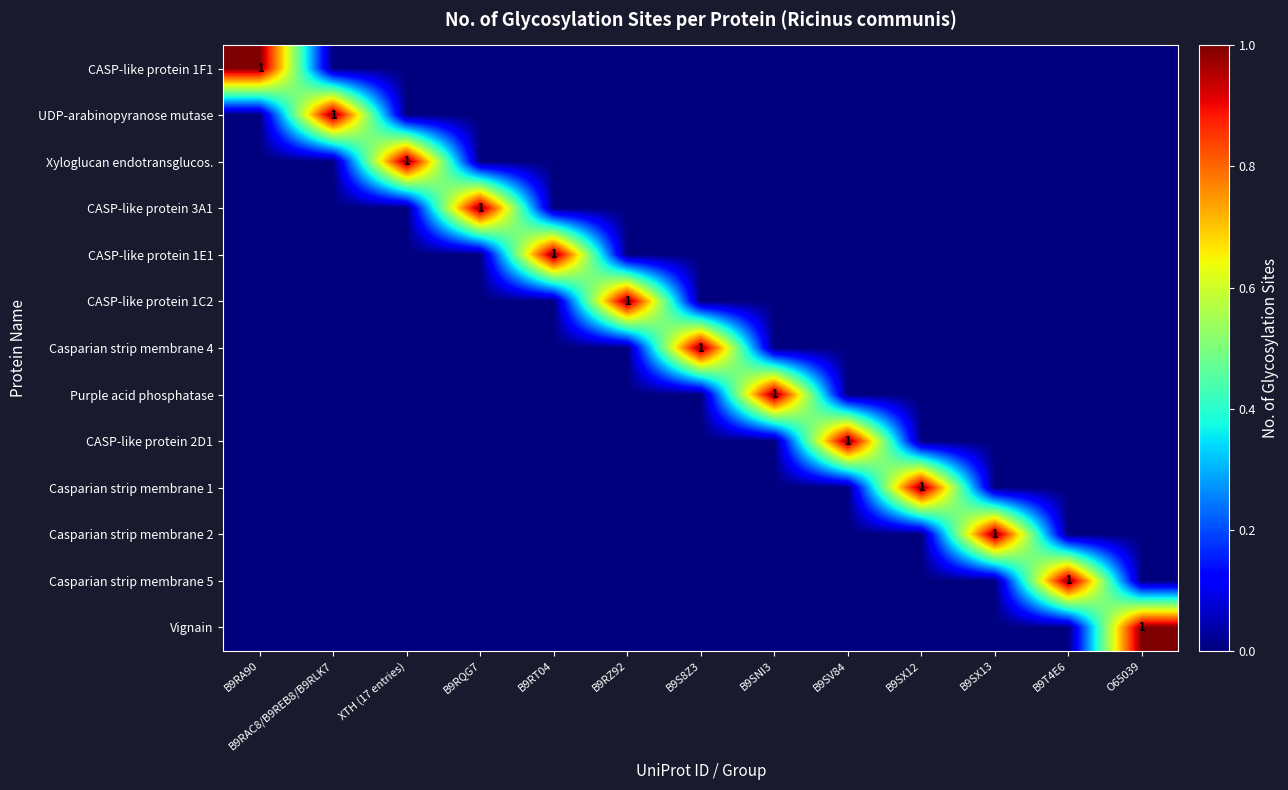

Which has a higher value, O65039 or B9SX13?

O65039